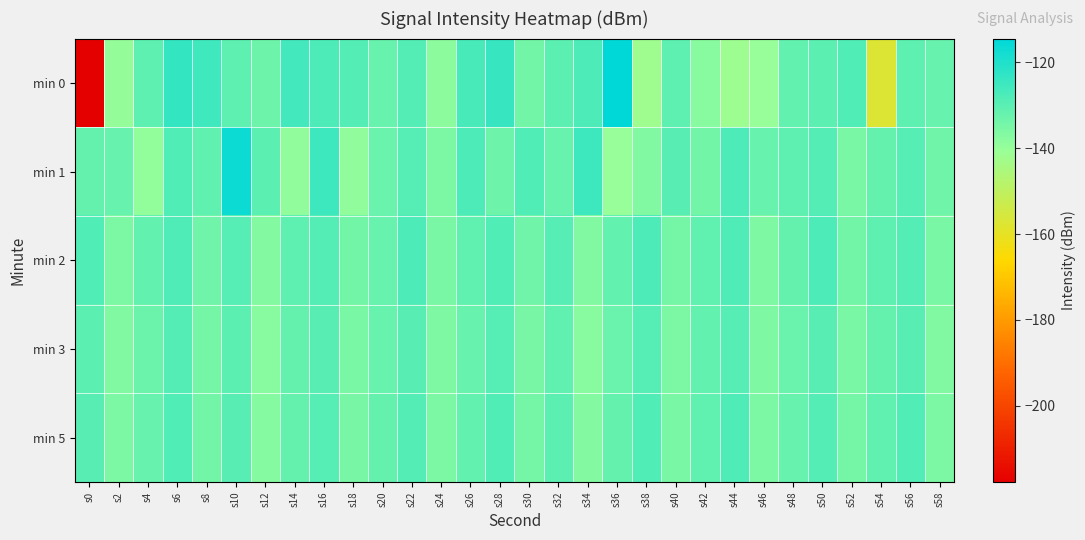

At which category does the chart reach its minimum across all series?

s0